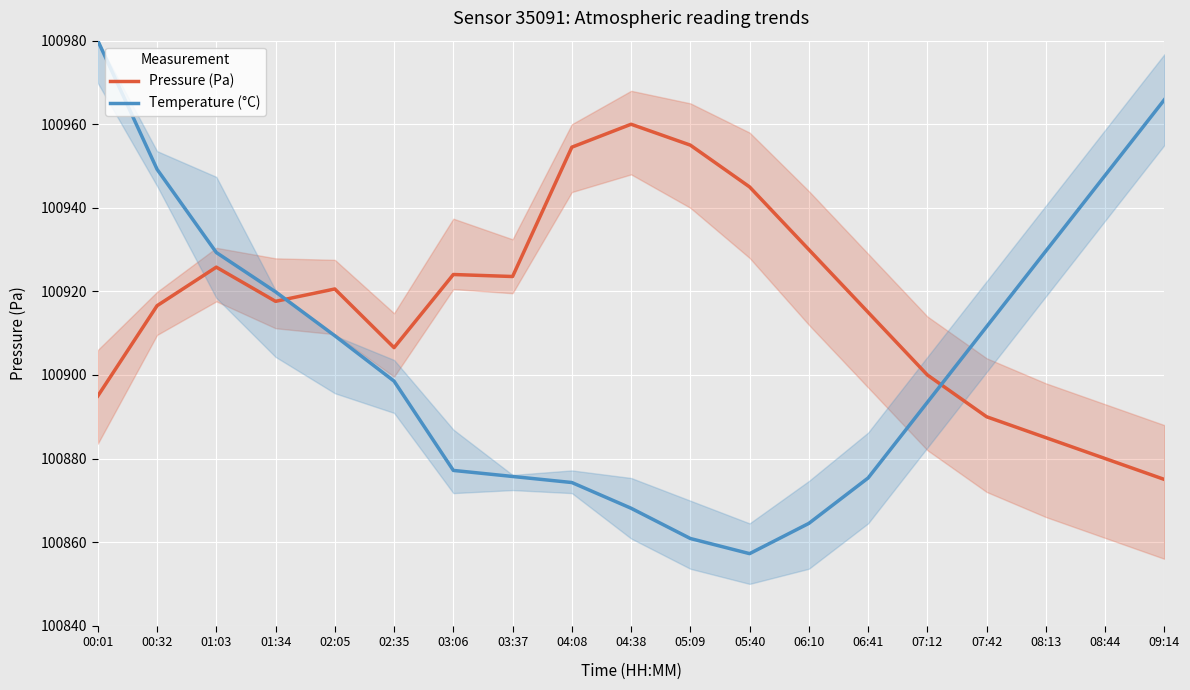

List the series in order of their peak value, lowest first.

Pressure (Pa), Temperature (°C)